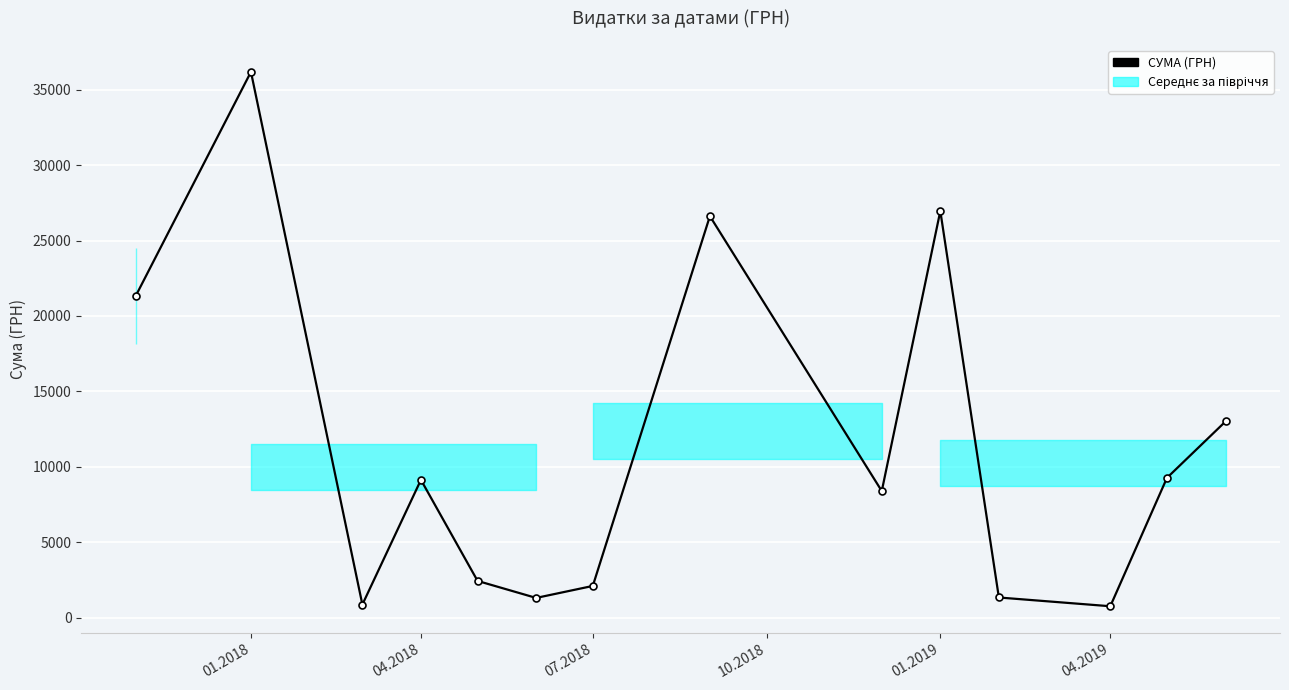

How many interior local valleys (lower than both neighbors) does the data have?

4